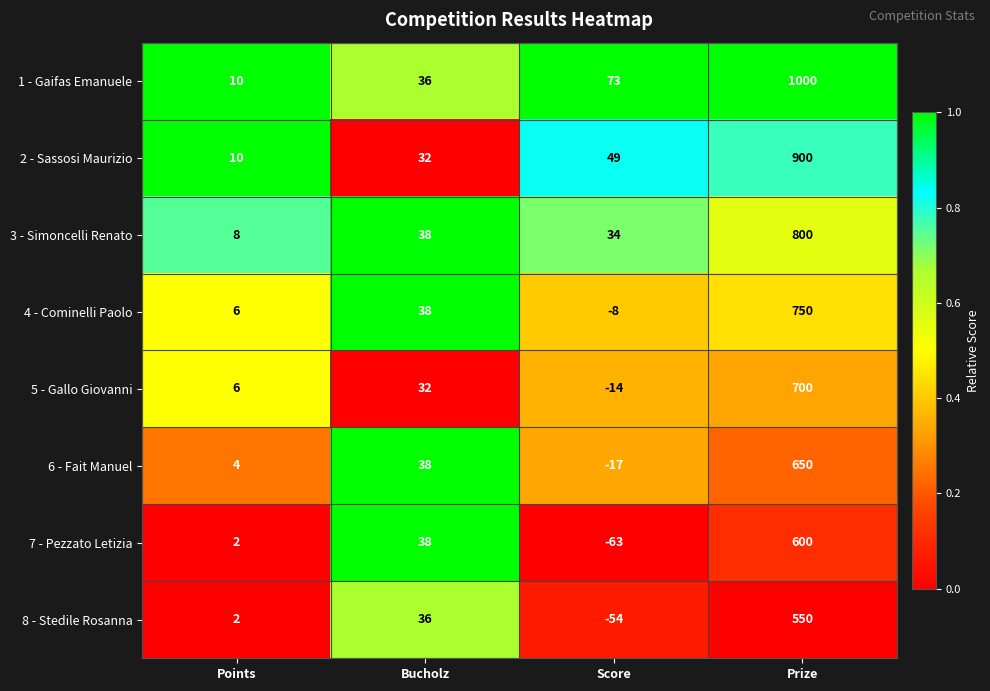

What is the difference between the highest and lowest values at Prize?

450